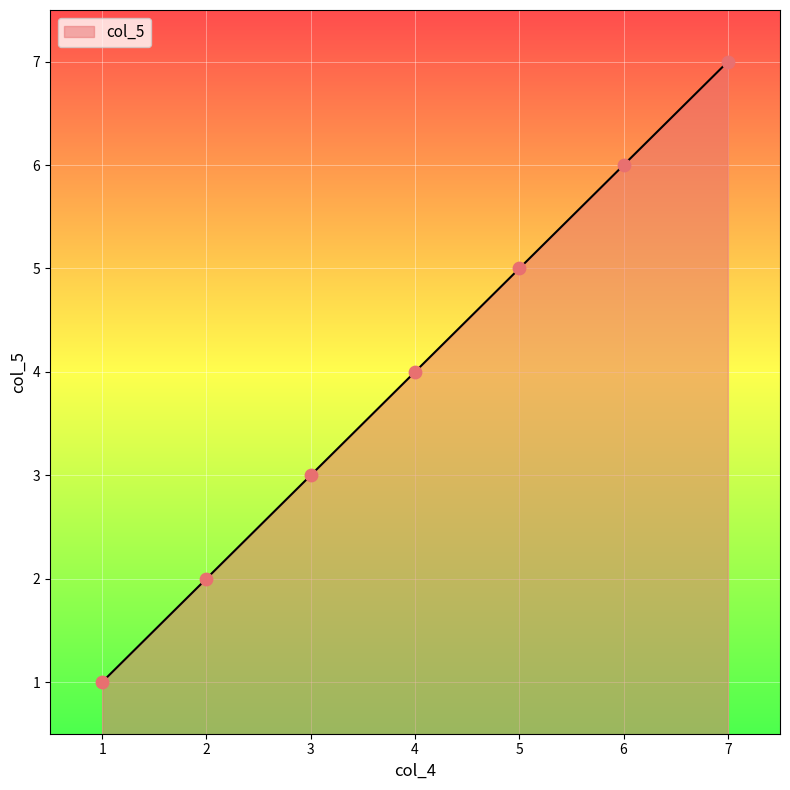

Approximately how many times larger is the value at 5 compared to 3?

1.7